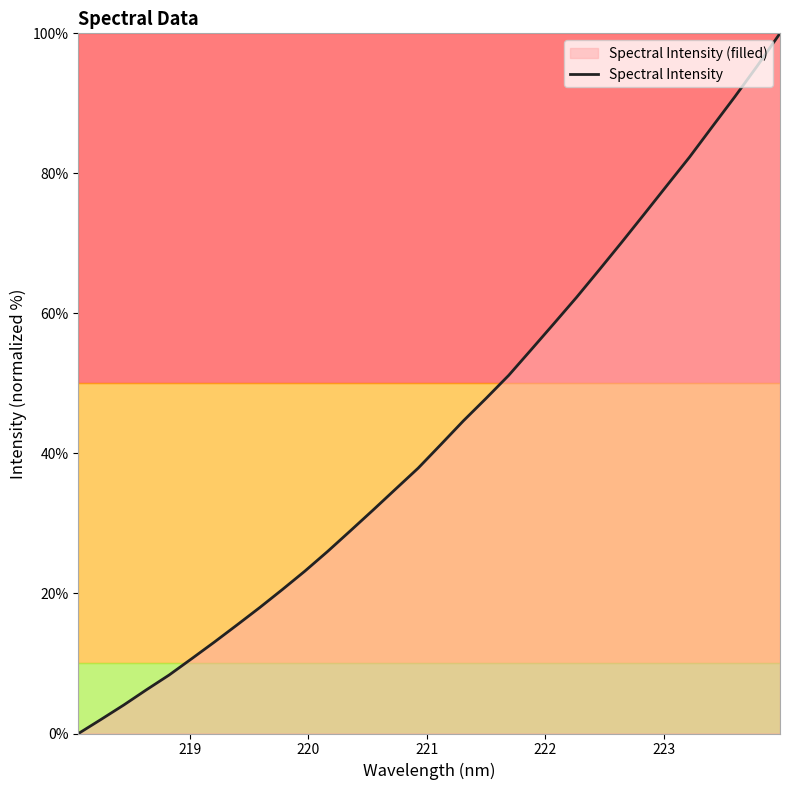

What is the maximum value shown in the chart?

100.0